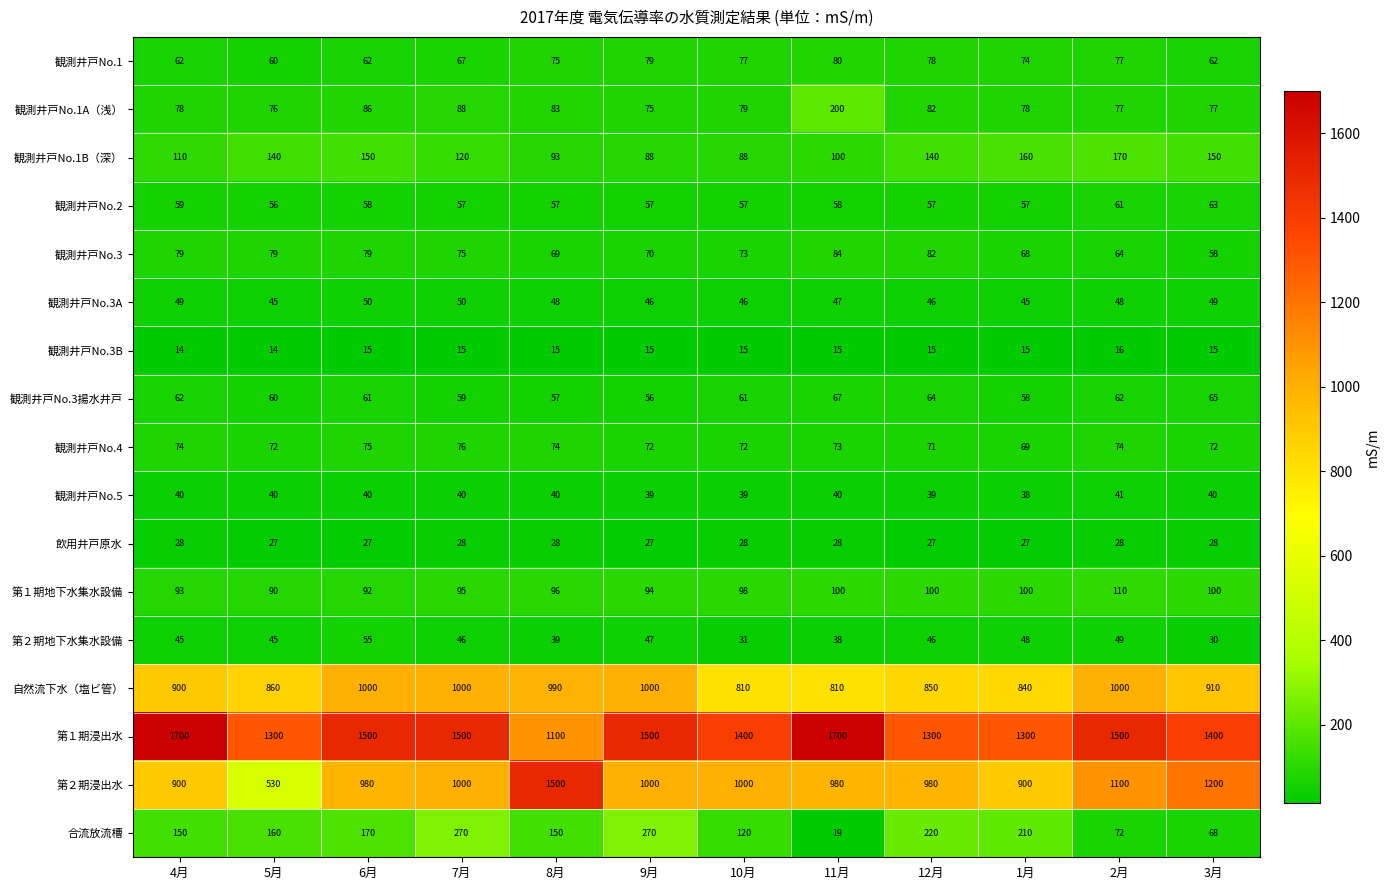

True or false: 飲用井戸原水 has a value of 41 at 4月.

False